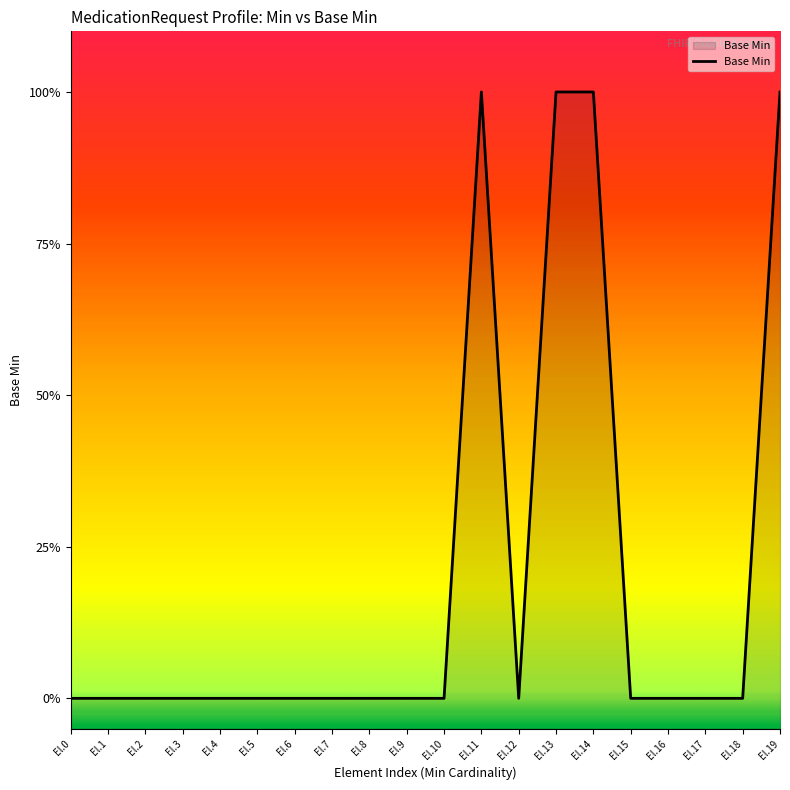

Reading left to right, list all the values displayed in this chart.

0	0	0	0	0	0	0	0	0	0	0	1	0	1	1	0	0	0	0	1